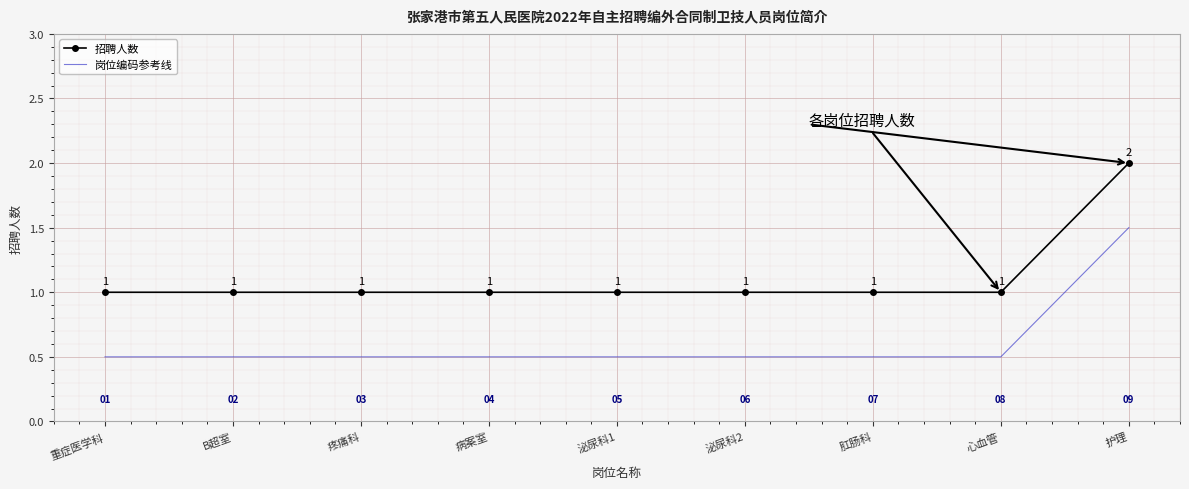

What is the average value of the 招聘人数 series?

1.1